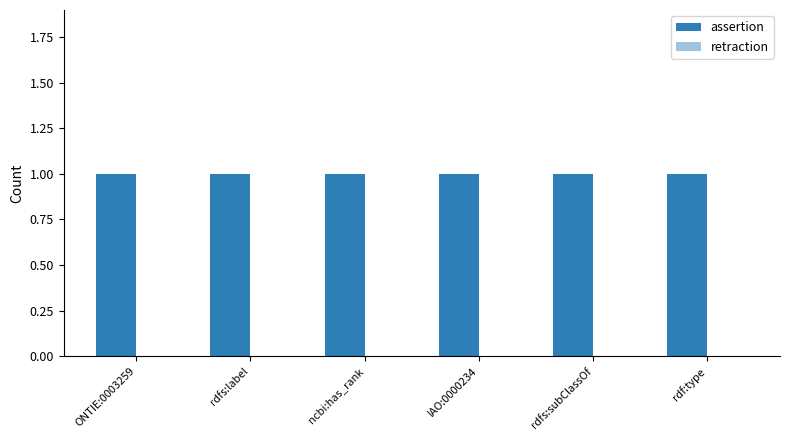

The assertion series shows 1 at rdfs:label. True or false?

False